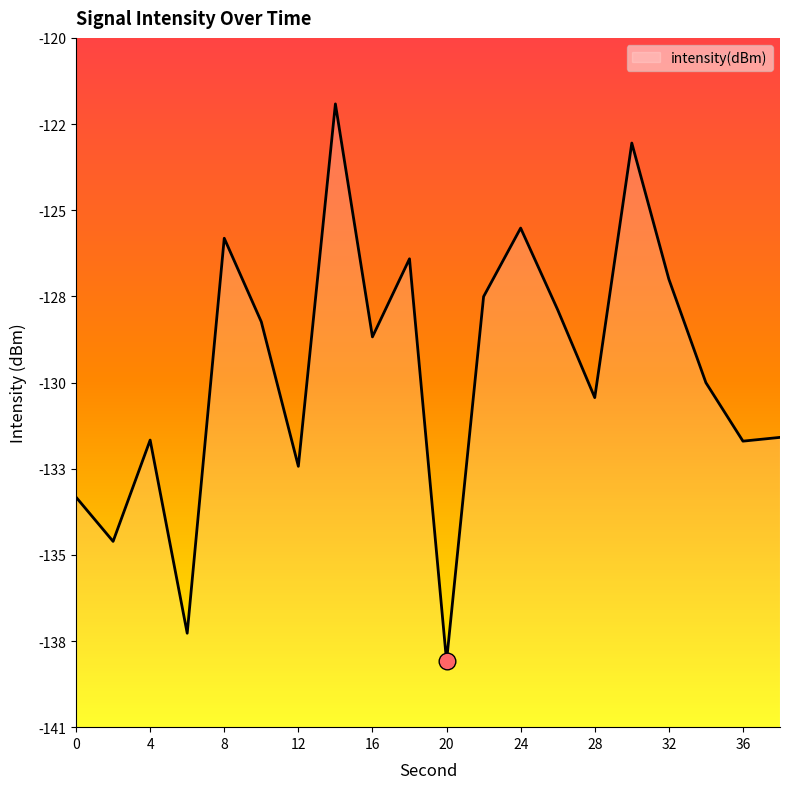

The chart shows a value of -131.9 at 36. True or false?

True